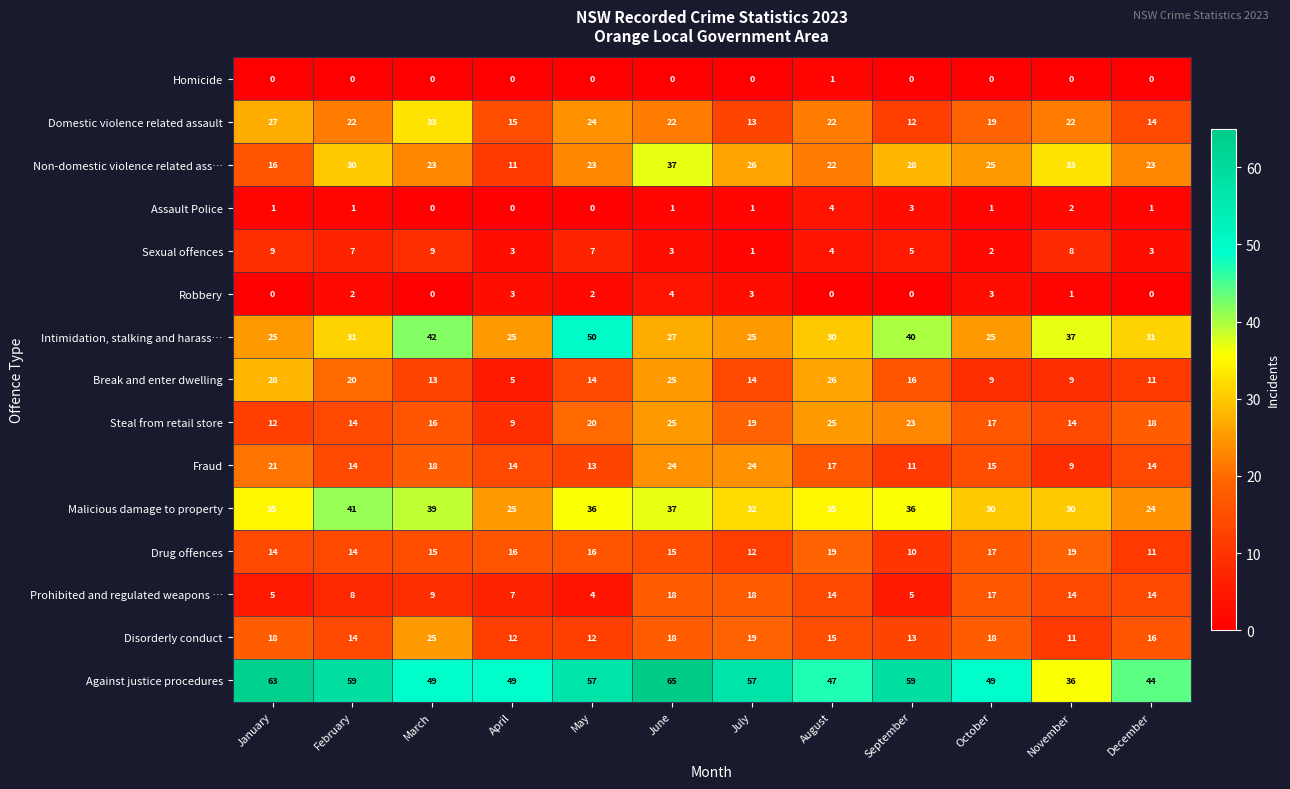

The value of Homicide at April is -1. True or false?

False